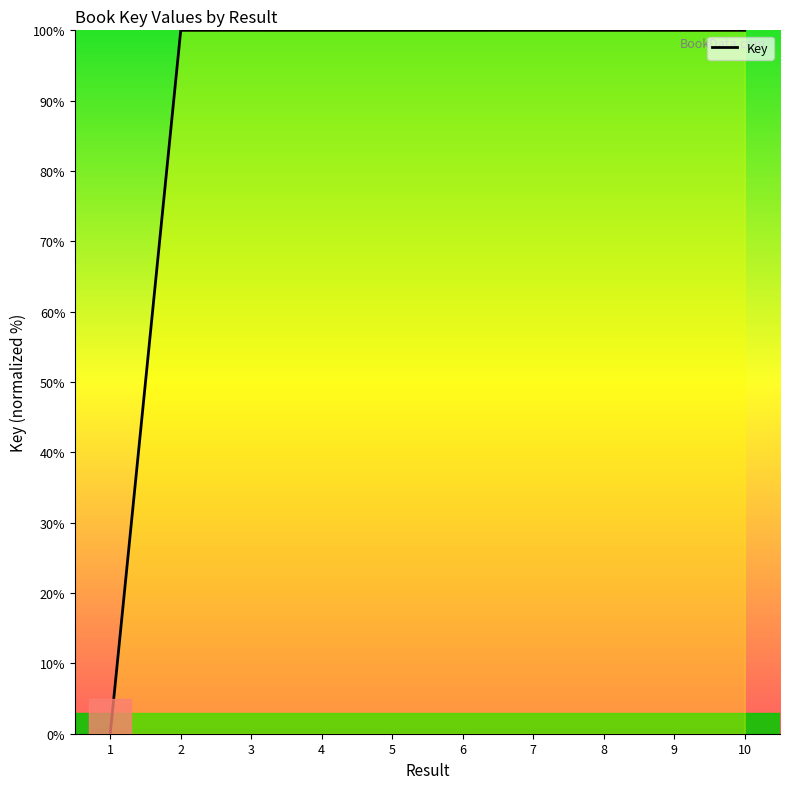

The value at 6 is 100.0. True or false?

True